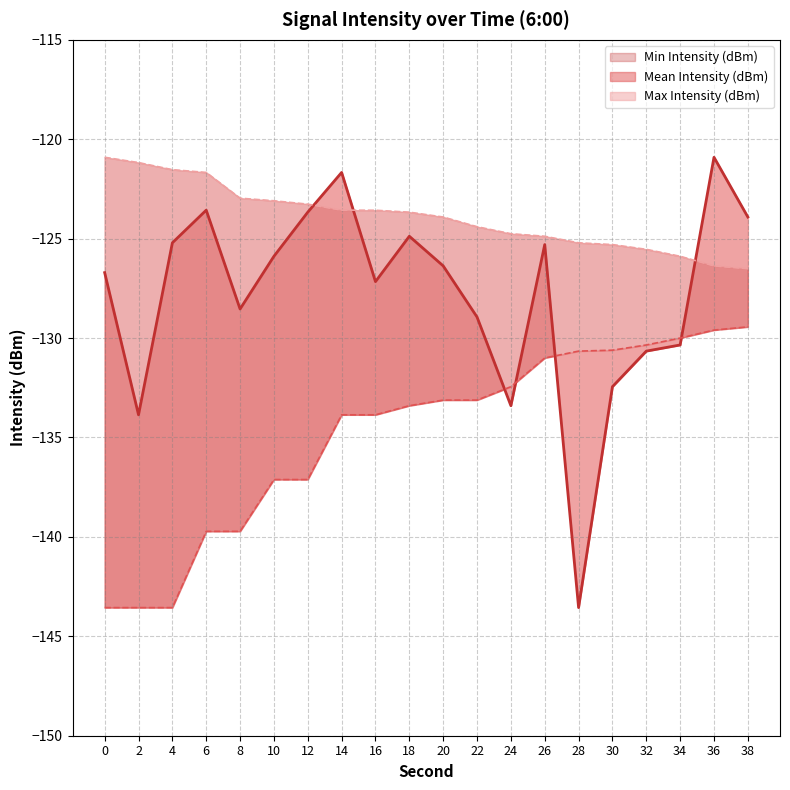

How many lines are shown in the chart?

3